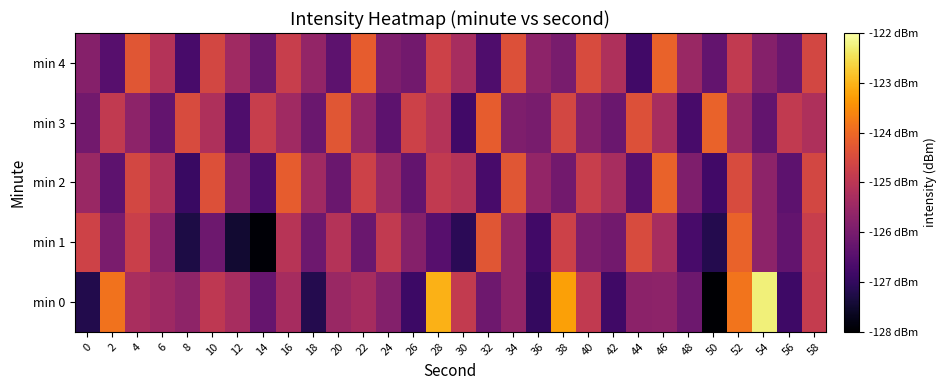

At which category is the sum across all series the highest?

52